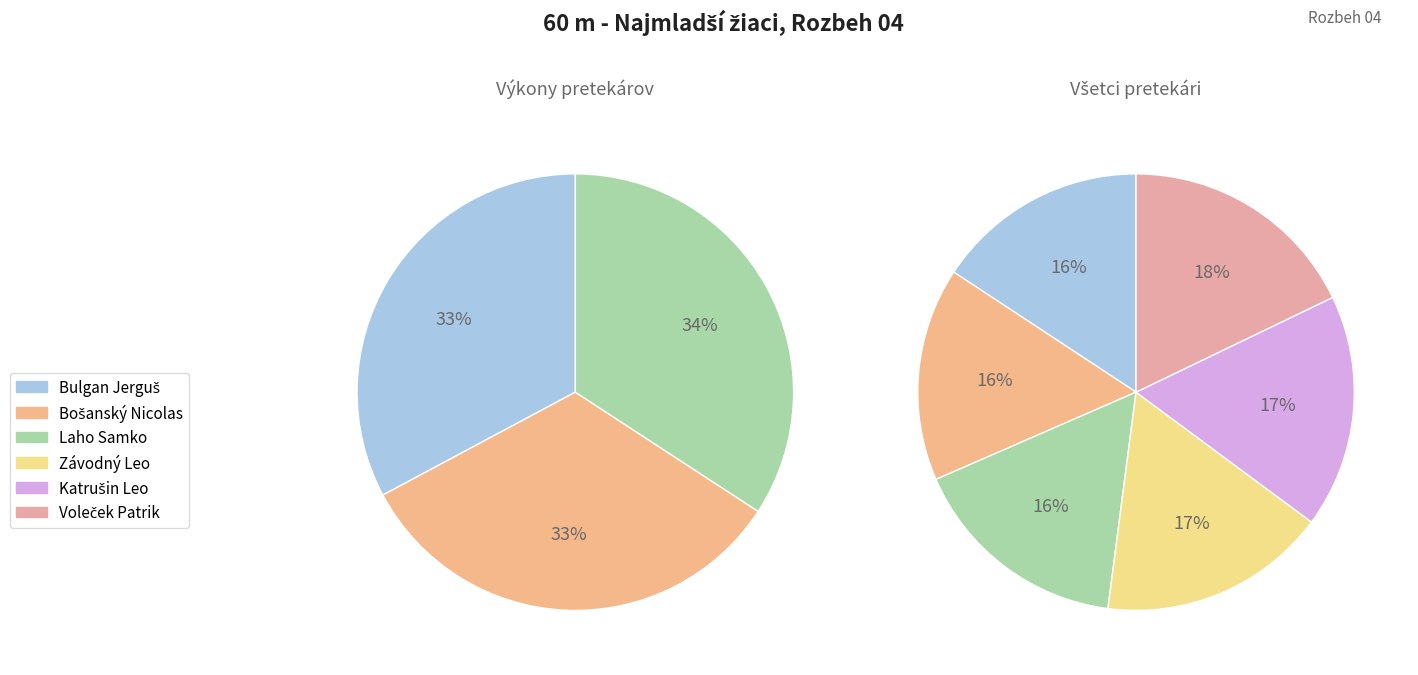

What percentage is the Katrušin Leo slice, to the nearest percent?

17%